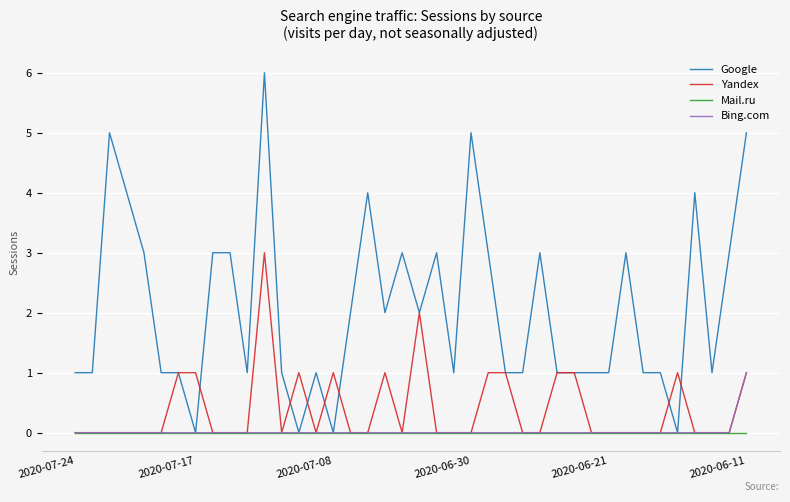

Rank the series by their maximum value, from lowest to highest.

Mail.ru, Bing.com, Yandex, Google